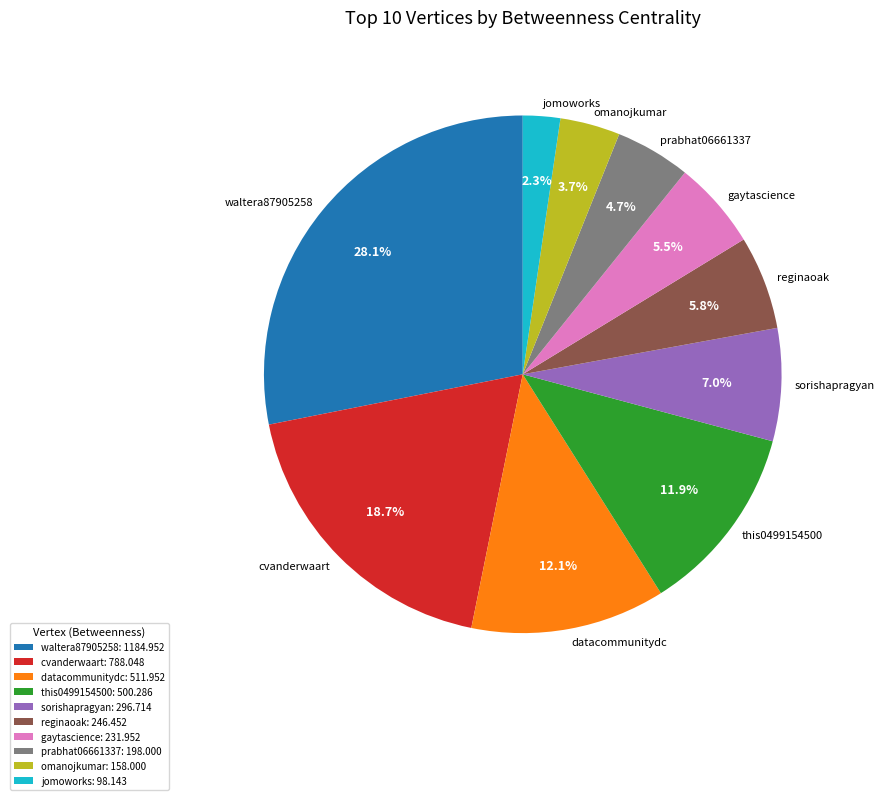

Which slice is the largest?

waltera87905258